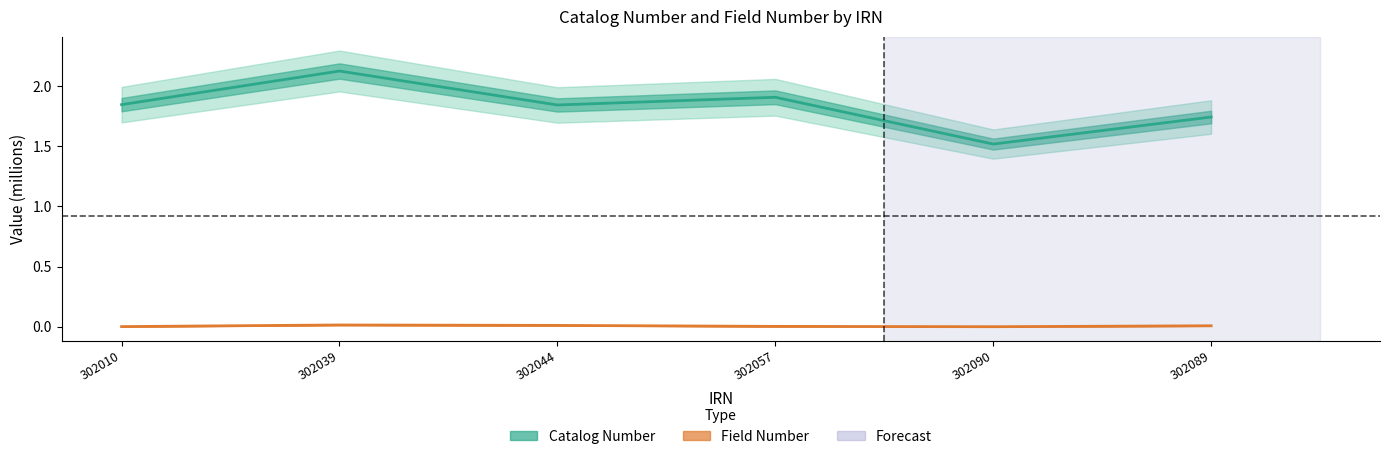

True or false: Field Number has more than 1 interior local peaks.

False